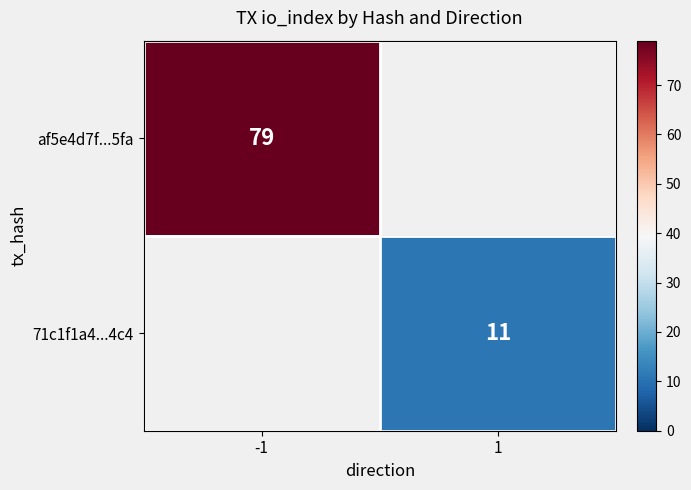

Between -1 and 1, which is larger?

1